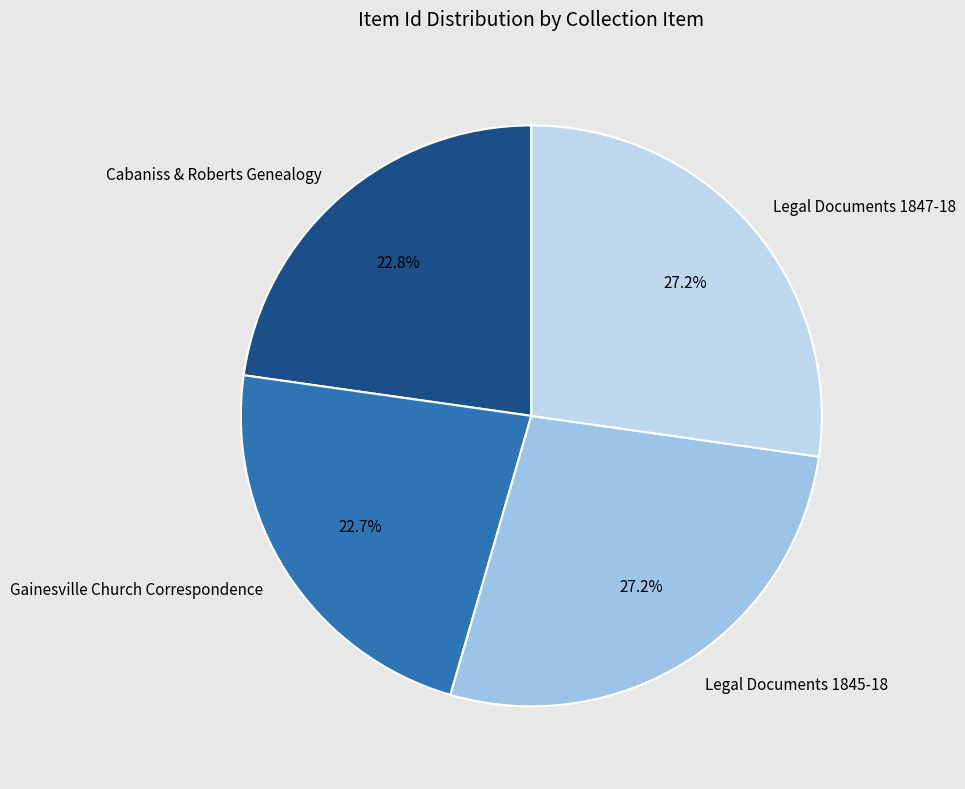

What is the ratio of the value at Legal Documents 1845-18 to the value at Legal Documents 1847-18?

1.0